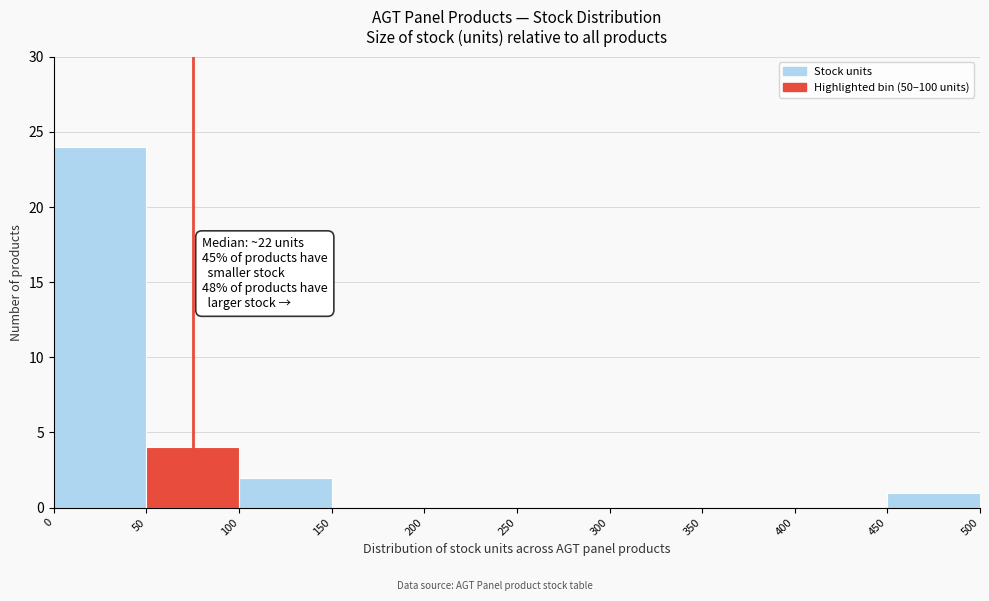

Over which range of the x-axis is the bar tallest?

0 to 50